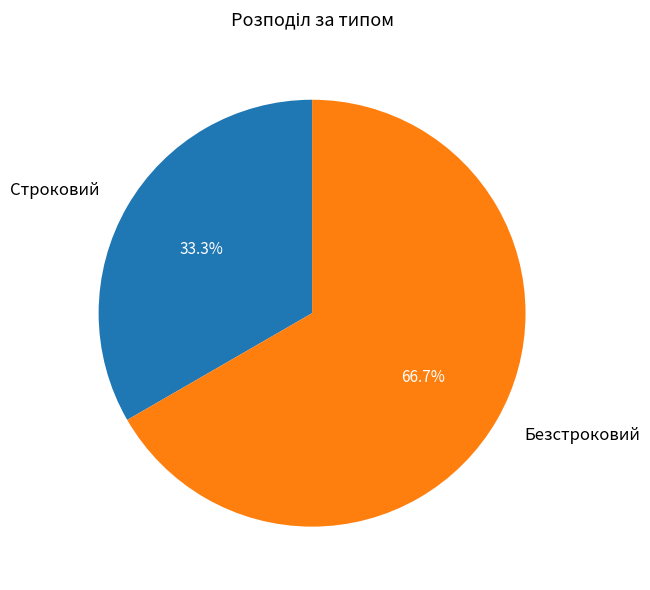

Is there a majority slice in this chart?

Yes